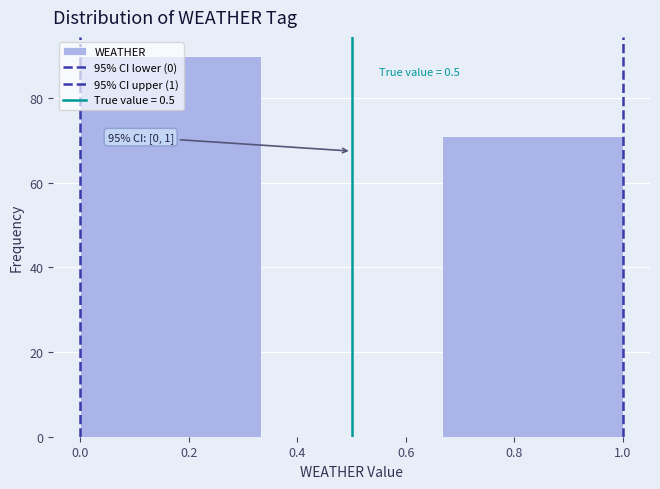

Which range on the x-axis has the tallest bar?

0.00 to 0.34